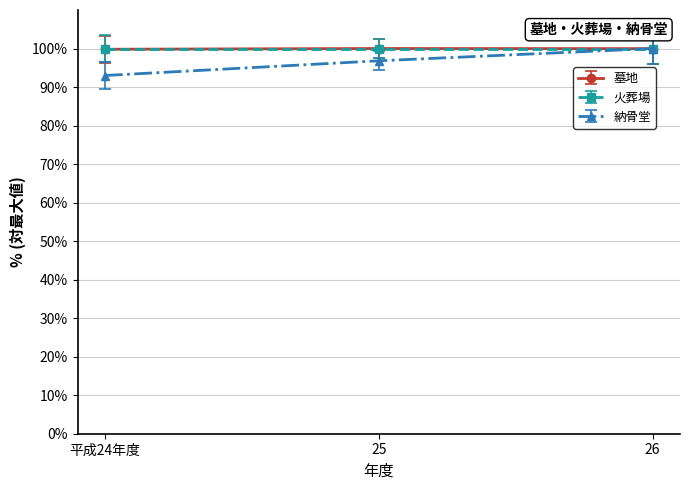

The value of 墓地 at 25 is 100.0. True or false?

True